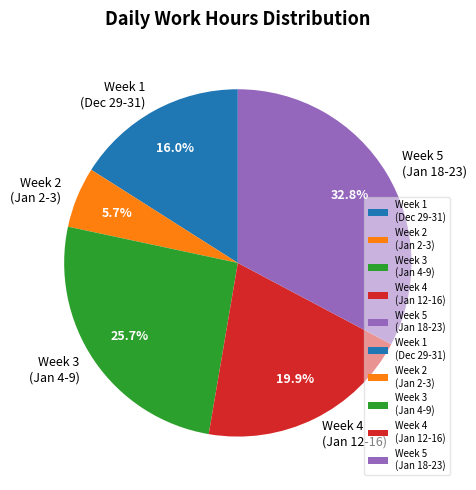

Is there a majority slice in this chart?

No